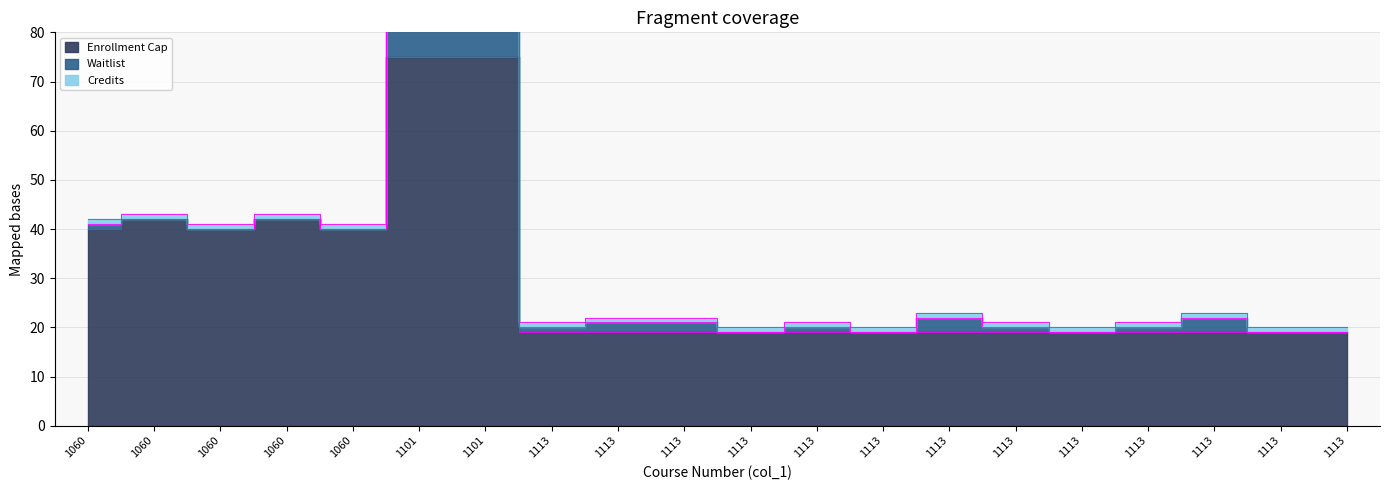

Count the number of categories in the chart.

20